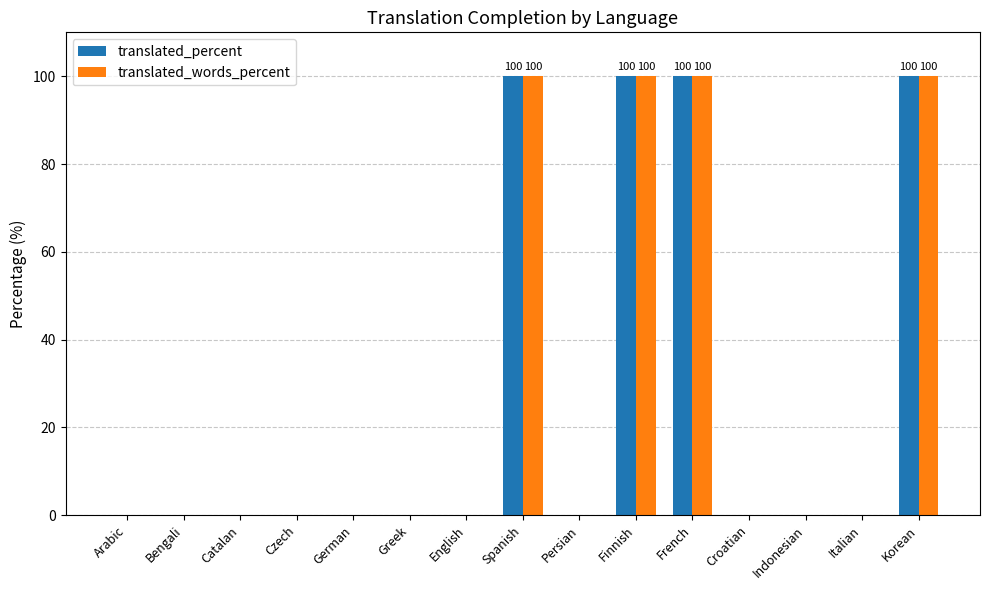

Is the value of translated_words_percent at French greater than the value of translated_percent at Greek?

Yes